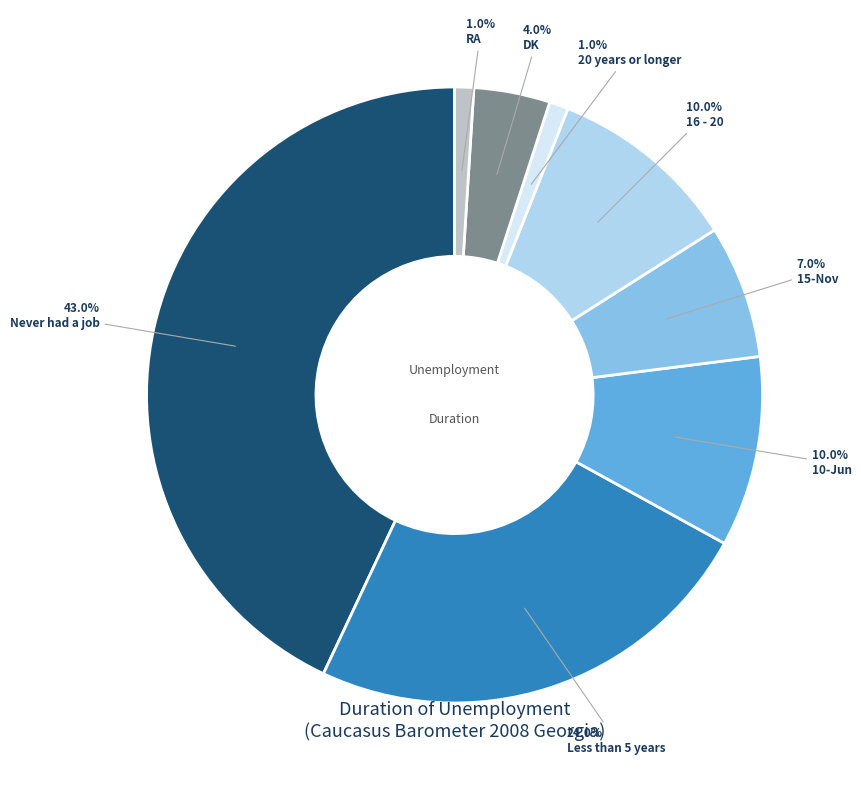

Does any single category account for the majority?

No